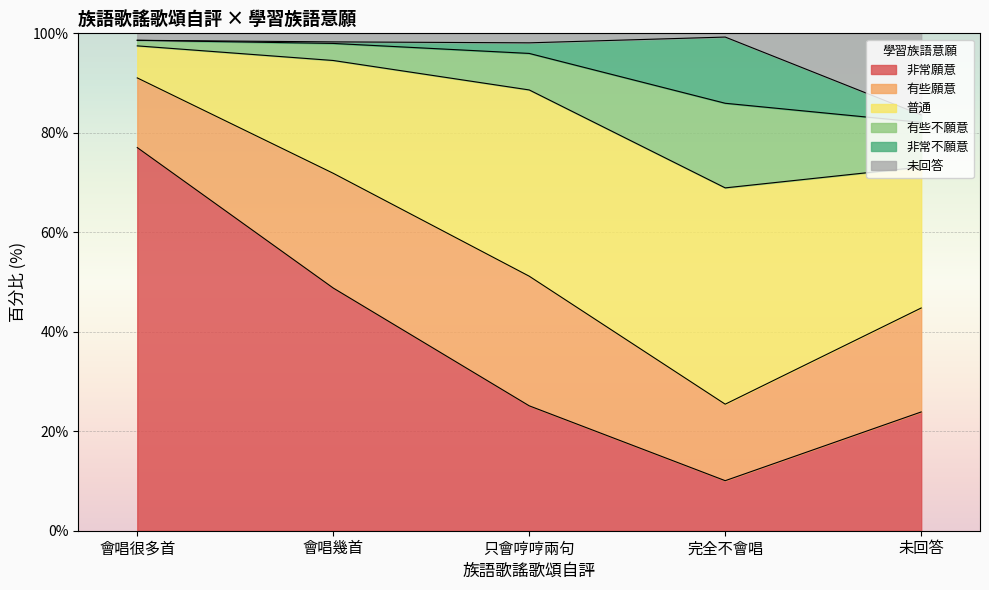

How many lines are shown in the chart?

6